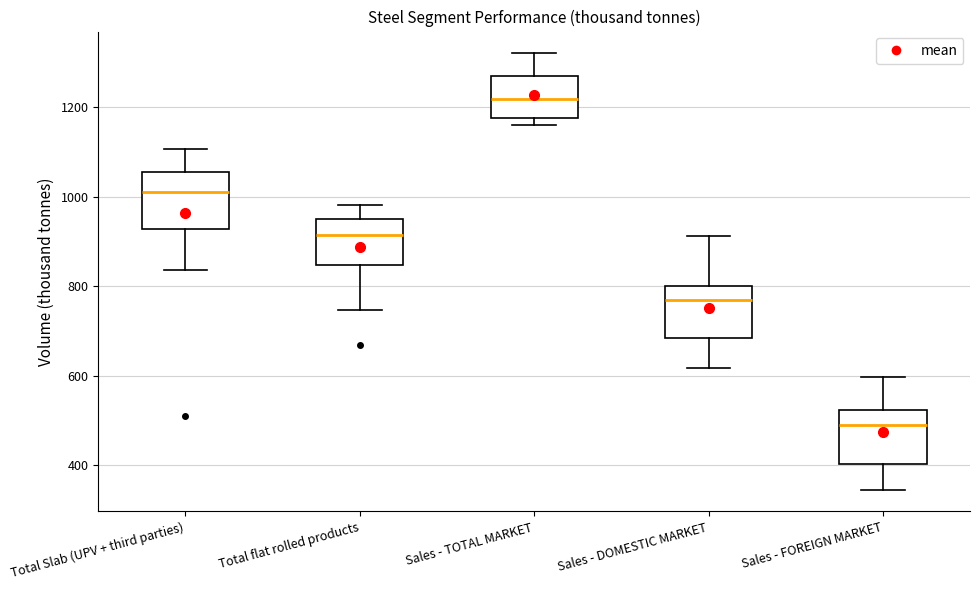

Where does the lower whisker of the box for Sales - DOMESTIC MARKET end on the y-axis? The values are not printed on the chart, so give them approximately, as read against the axis.

620